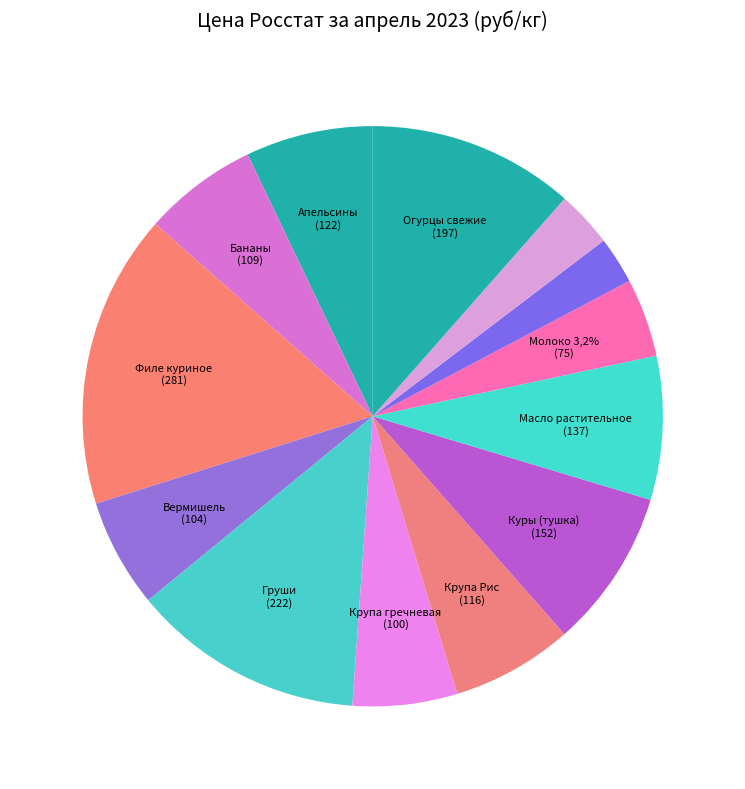

To the nearest percent, what is the average slice percentage?

8%